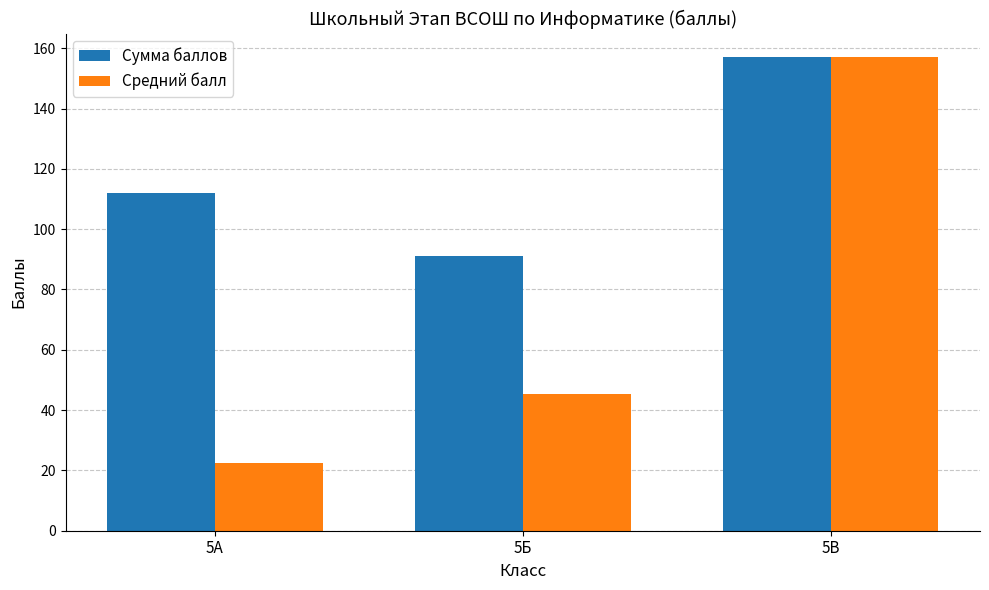

What is the average value of the Сумма баллов series?

120.0